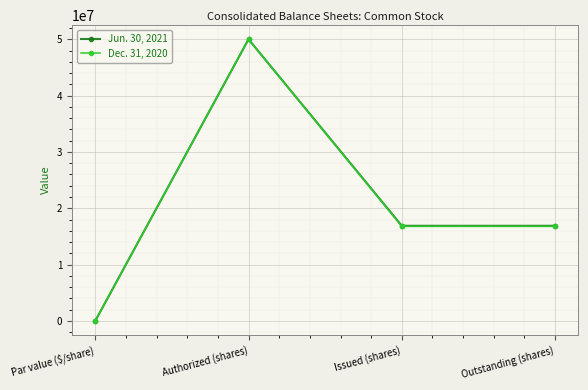

Is the value of Dec. 31, 2020 at Par value ($/share) greater than the value of Jun. 30, 2021 at Outstanding (shares)?

No